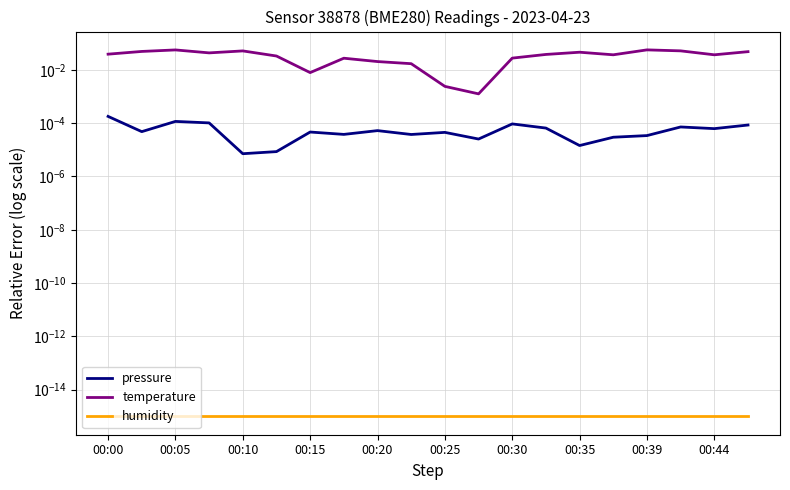

What is the sum of all temperature values?

0.7